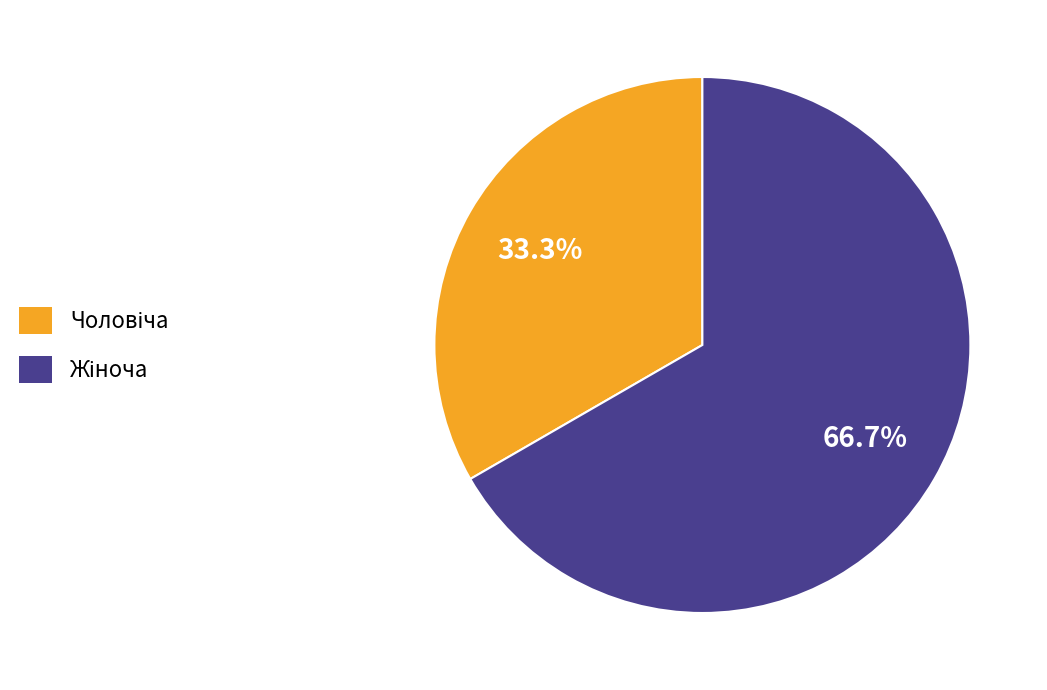

Is there a majority slice in this chart?

Yes